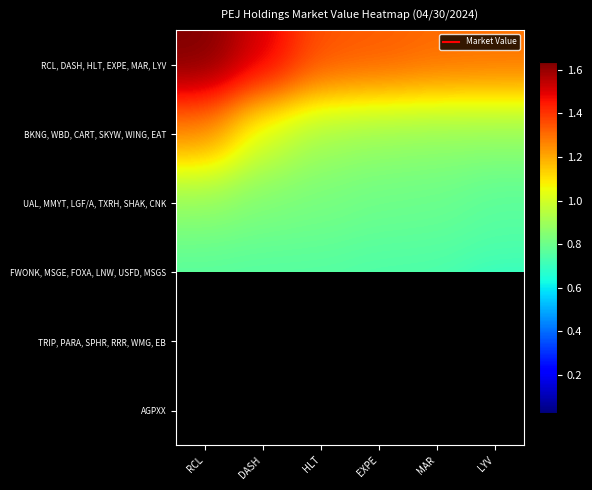

Which series has the largest total across all categories?

RCL, DASH, HLT, EXPE, MAR, LYV